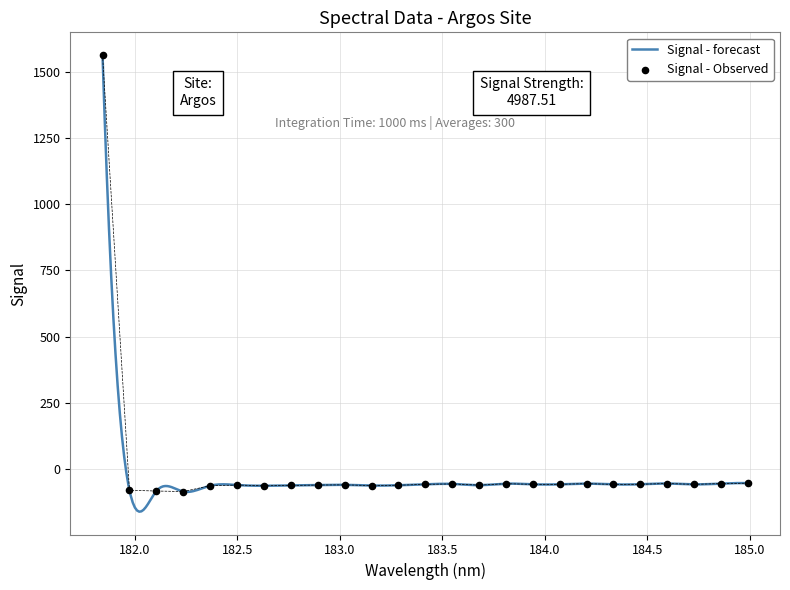

What is the change in value from 182.7613026778 to 183.9423730432?

+4.1